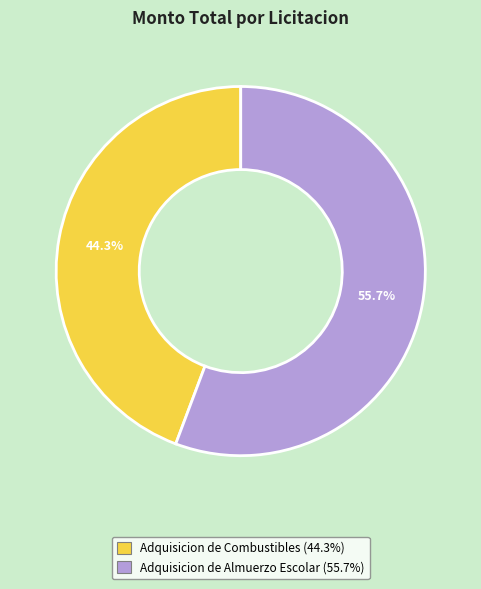

Count the number of slices in the pie.

2